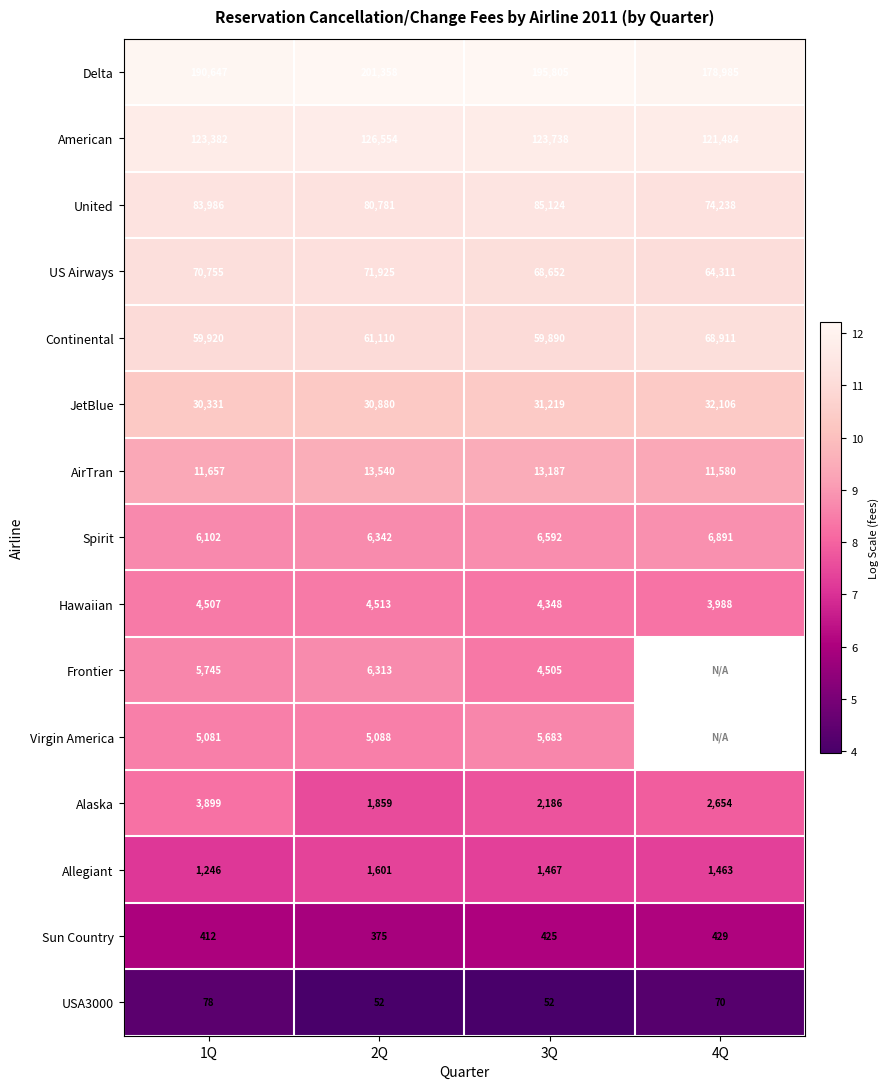

Which series changed the most between 1Q and 3Q?

Delta